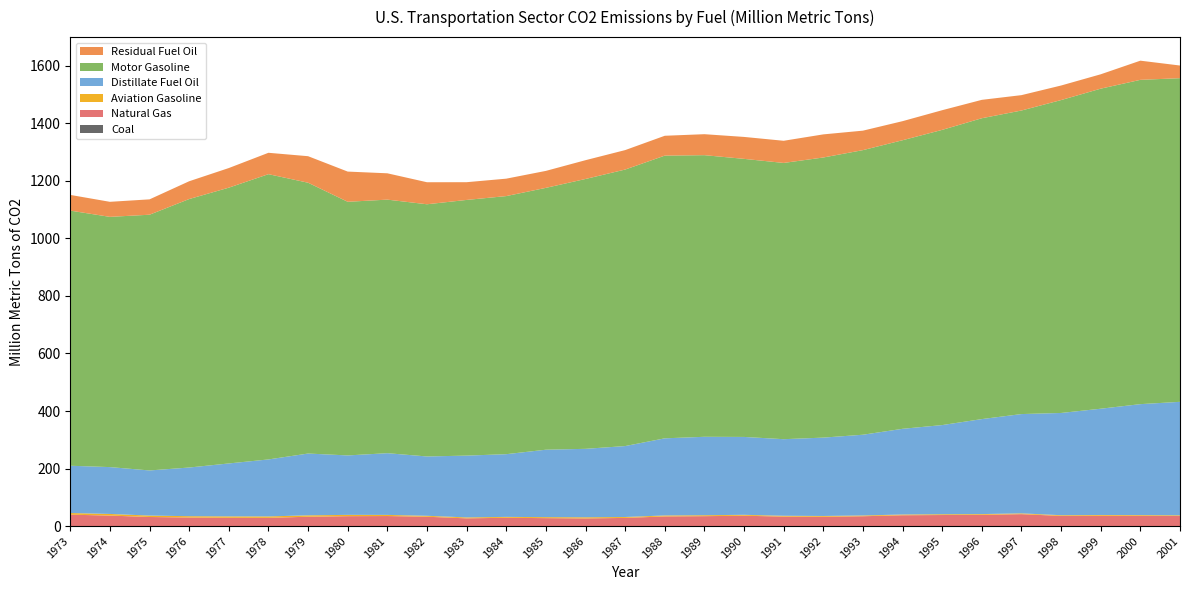

Reading right to left, extract all data points from this chart.

Coal: 2001=0.0	2000=0.0	1999=0.0	1998=0.0	1997=0.0	1996=0.0	1995=0.0	1994=0.0	1993=0.0	1992=0.0	1991=0.0	1990=0.0	1989=0.0	1988=0.0	1987=0.0	1986=0.0	1985=0.0	1984=0.0	1983=0.0	1982=0.0	1981=0.0	1980=0.0	1979=0.0	1978=0.0	1977=0.0	1976=0.0	1975=0.1	1974=0.2	1973=0.2
Natural Gas: 2001=34.9	2000=35.6	1999=35.8	1998=35.3	1997=41.4	1996=39.1	1995=38.4	1994=37.6	1993=34.2	1992=32.2	1991=32.9	1990=36.0	1989=34.4	1988=33.5	1987=28.4	1986=26.5	1985=27.5	1984=28.9	1983=26.8	1982=32.4	1981=34.9	1980=34.4	1979=32.4	1978=28.6	1977=28.8	1976=29.6	1975=31.5	1974=36.3	1973=39.4
Aviation Gasoline: 2001=2.4	2000=2.5	1999=2.7	1998=2.5	1997=2.7	1996=2.6	1995=2.7	1994=2.6	1993=2.7	1992=2.8	1991=2.9	1990=3.1	1989=3.3	1988=3.4	1987=3.2	1986=4.1	1985=3.5	1984=3.0	1983=3.3	1982=3.2	1981=3.9	1980=4.4	1979=4.9	1978=4.9	1977=4.9	1976=4.7	1975=4.9	1974=5.7	1973=5.8
Distillate Fuel Oil: 2001=394.6	2000=385.7	1999=369.5	1998=355.5	1997=345.2	1996=330.3	1995=310.0	1994=297.9	1993=280.7	1992=272.4	1991=266.3	1990=270.8	1989=272.6	1988=268.2	1987=246.6	1986=238.0	1985=234.4	1984=218.0	1983=214.9	1982=206.3	1981=214.6	1980=206.7	1979=214.9	1978=198.2	1977=184.1	1976=169.2	1975=156.9	1974=162.9	1973=164.3
Motor Gasoline: 2001=1125.3	2000=1127.5	1999=1112.8	1998=1087.9	1997=1055.4	1996=1046.0	1995=1026.4	1994=1003.3	1993=989.5	1992=973.9	1991=960.5	1990=966.8	1989=979.2	1988=982.9	1987=961.4	1986=938.2	1985=910.4	1984=897.3	1983=889.0	1982=876.8	1981=881.6	1980=881.9	1979=941.6	1978=991.8	1977=958.8	1976=933.5	1975=889.2	1974=870.0	1973=887.0
Residual Fuel Oil: 2001=44.0	2000=66.6	1999=50.0	1998=50.6	1997=53.4	1996=63.9	1995=68.4	1994=66.3	1993=67.7	1992=80.3	1991=77.0	1990=76.3	1989=72.9	1988=69.0	1987=67.6	1986=65.3	1985=59.0	1984=60.6	1983=61.7	1982=76.6	1981=91.5	1980=105.0	1979=92.2	1978=74.3	1977=68.2	1976=61.9	1975=53.4	1974=52.3	1973=54.6